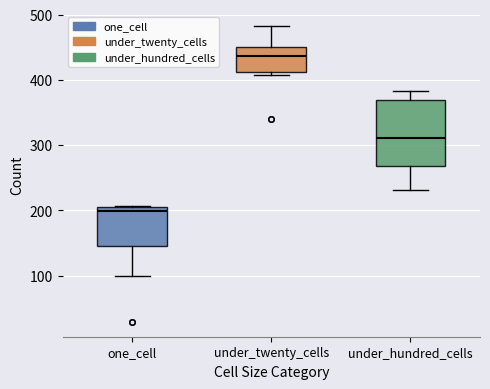

Which box has the highest median line?

under_twenty_cells